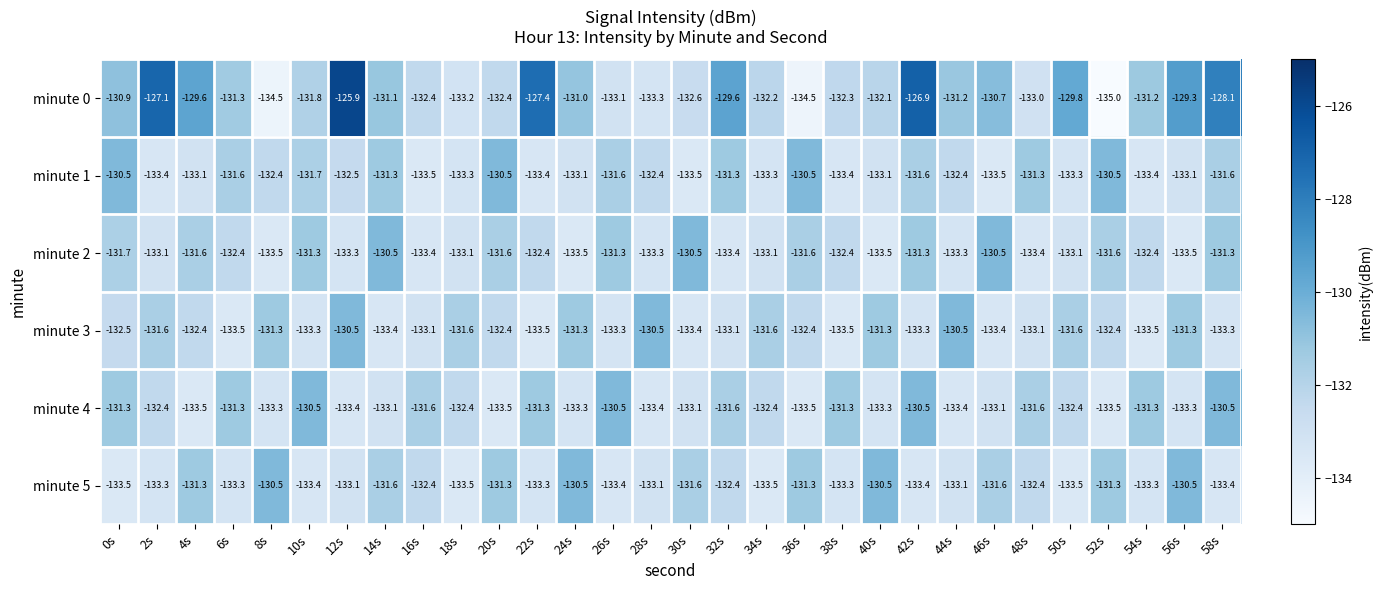

The value of minute 3 at 34s is -131.6. True or false?

True